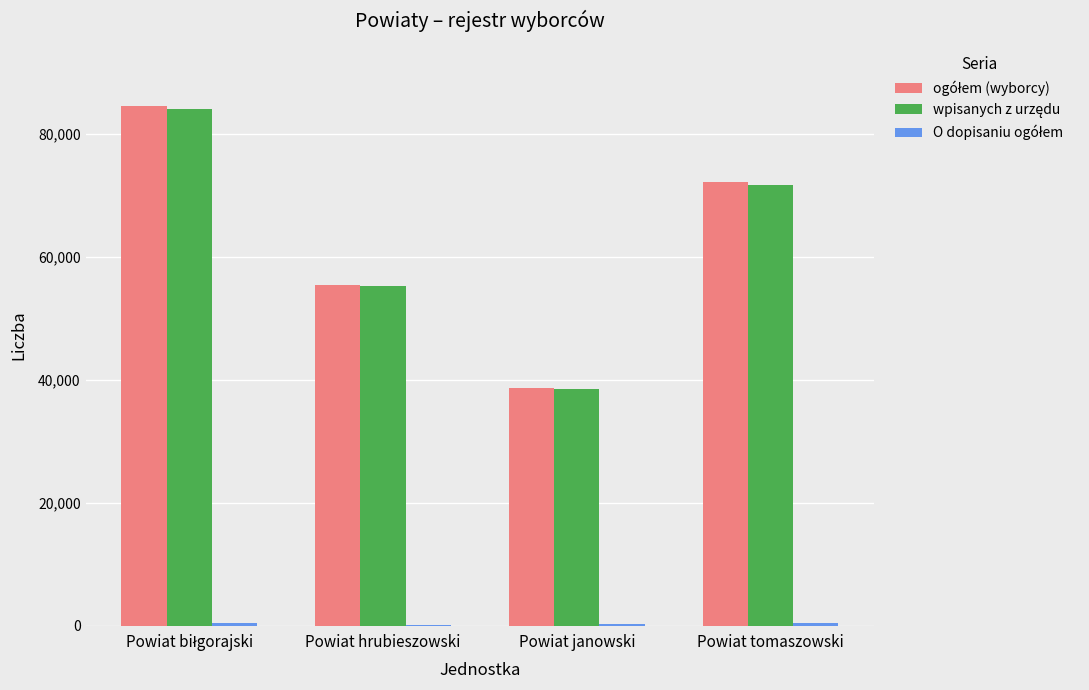

Where is ogółem (wyborcy) nearest to the value 61627?

Powiat hrubieszowski